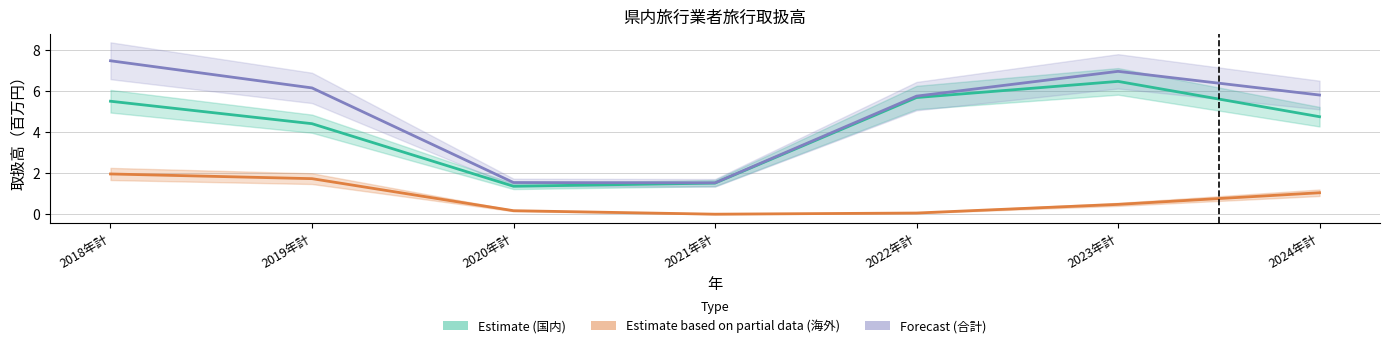

At which label does 合計 first exceed 5?

2018年計